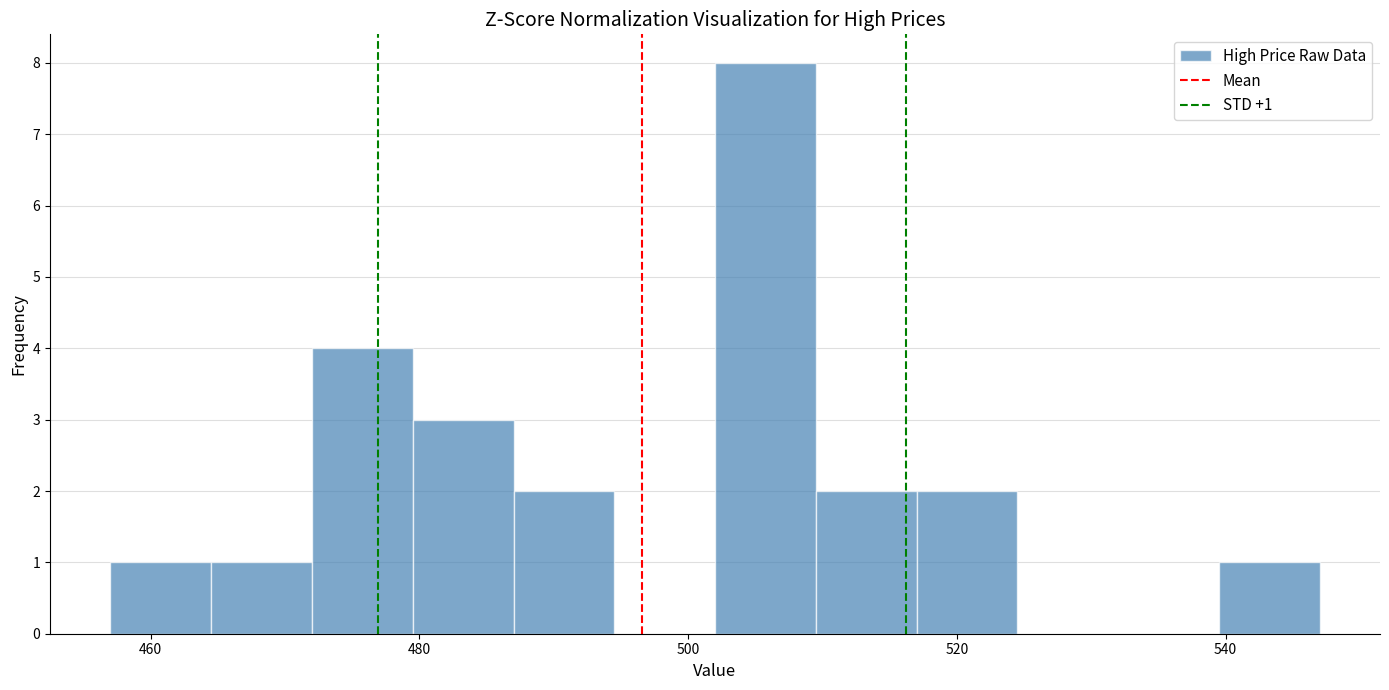

Read against the x-axis, roughly where is the centre of the tallest bar?

506